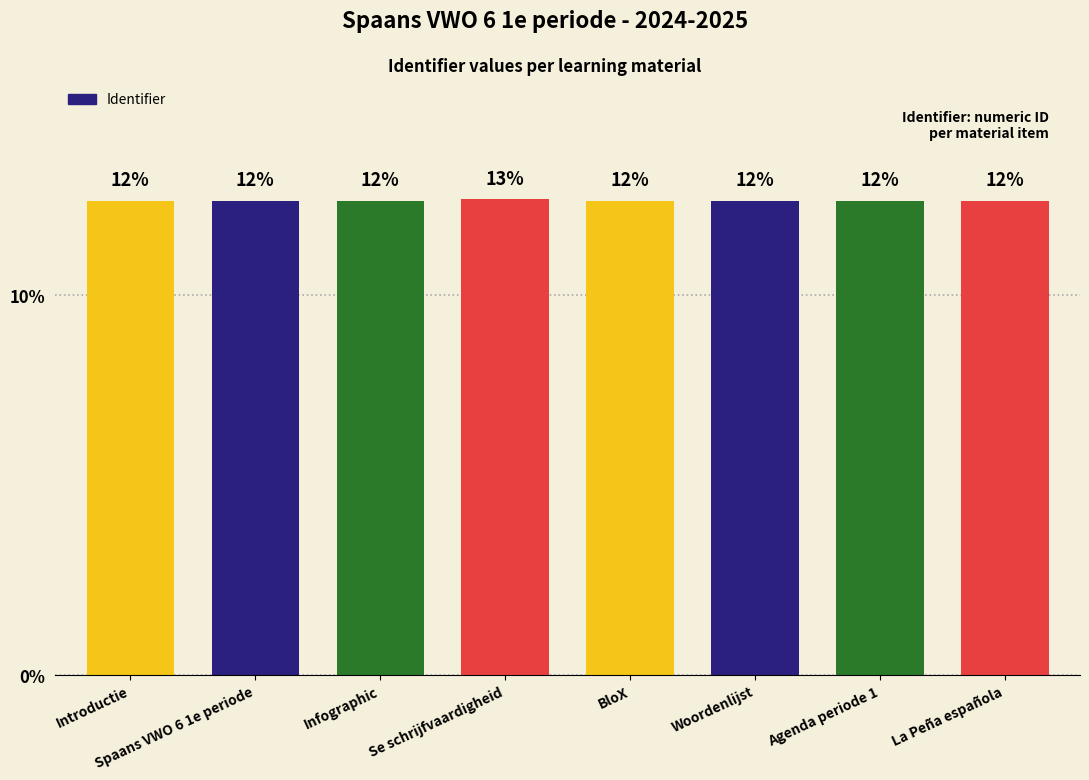

What is the sum of all values?

100.0